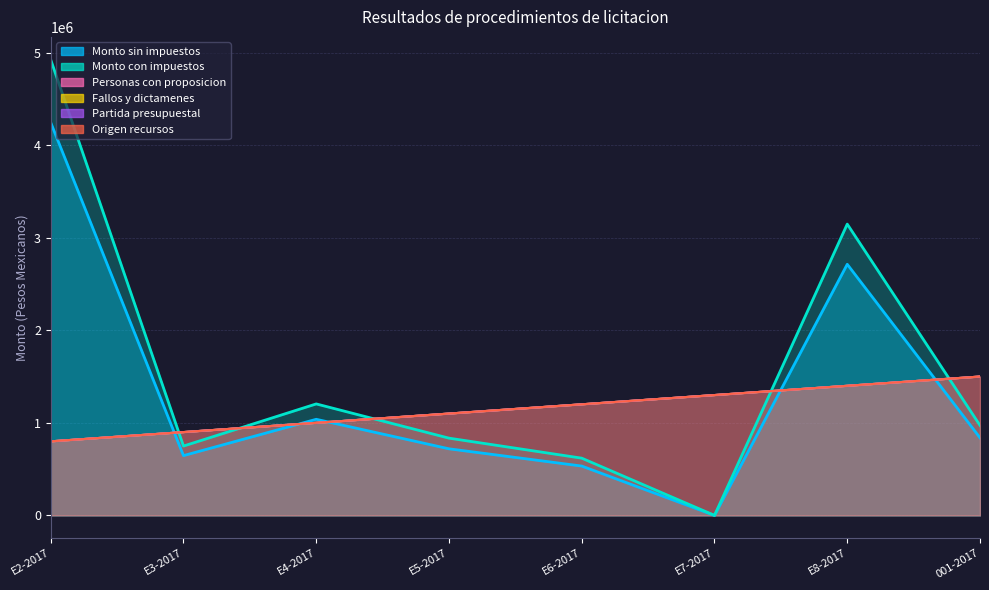

True or false: Origen recursos and Fallos y dictamenes cross at least once.

False